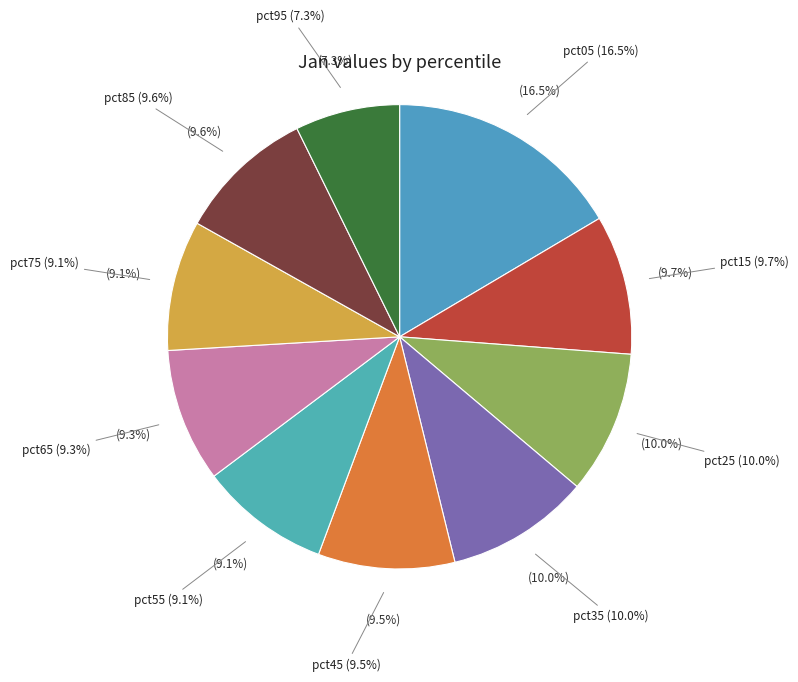

Combined, what portion of the pie is pct25 and pct05?

26.4%